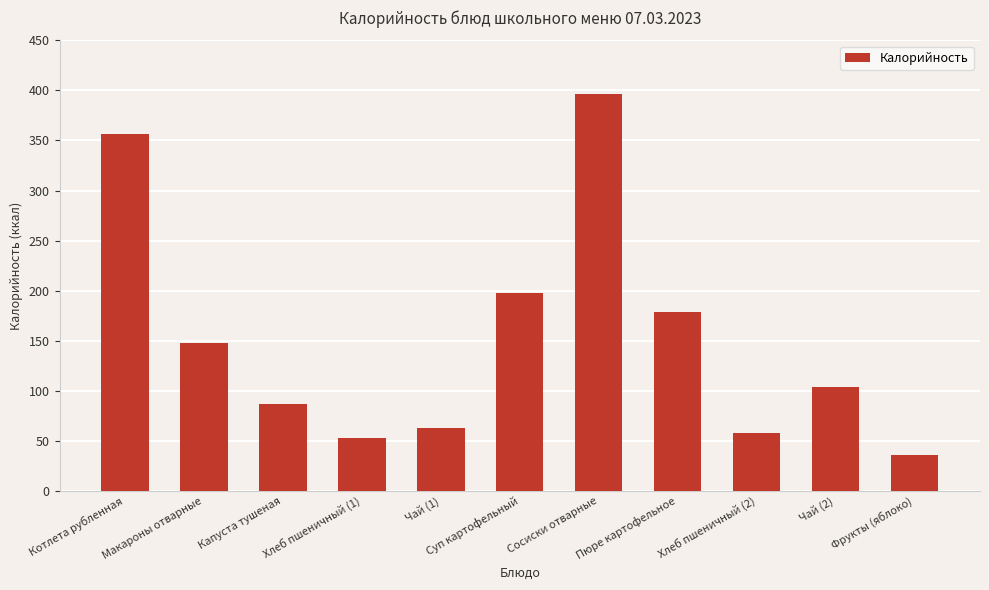

The chart shows a value of 179.0 at Пюре картофельное. True or false?

True